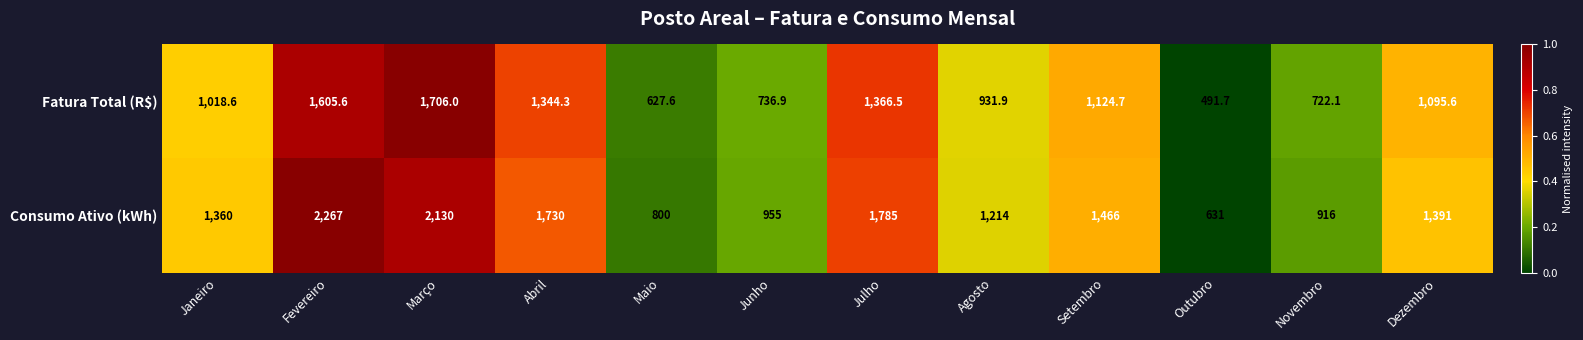

List the series in order of their overall mean, lowest first.

Fatura Total (R$), Consumo Ativo (kWh)